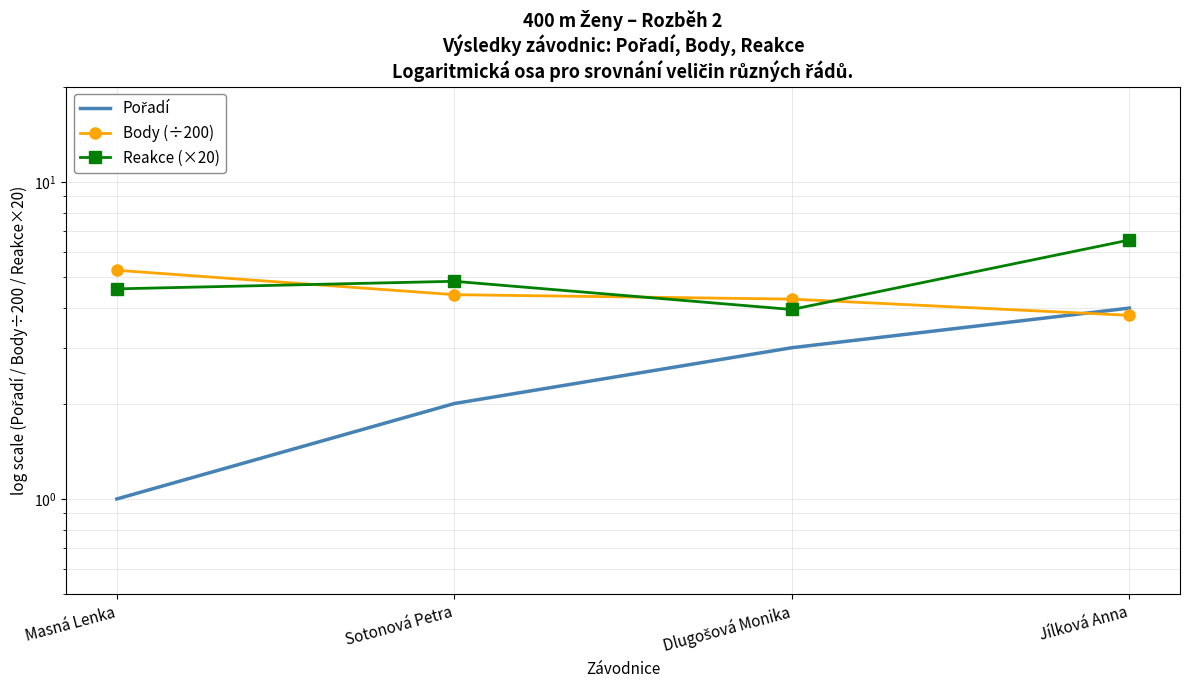

True or false: Pořadí and Reakce (×20) intersect in this chart.

False